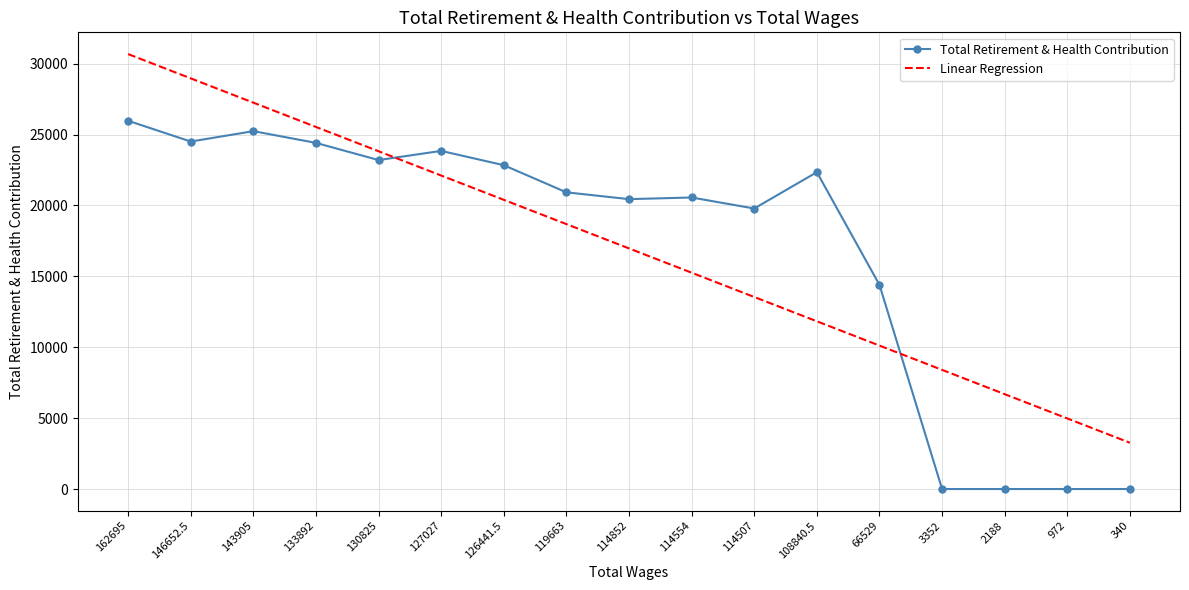

The value of Total Retirement & Health Contribution at 3352 is 0.0. True or false?

True